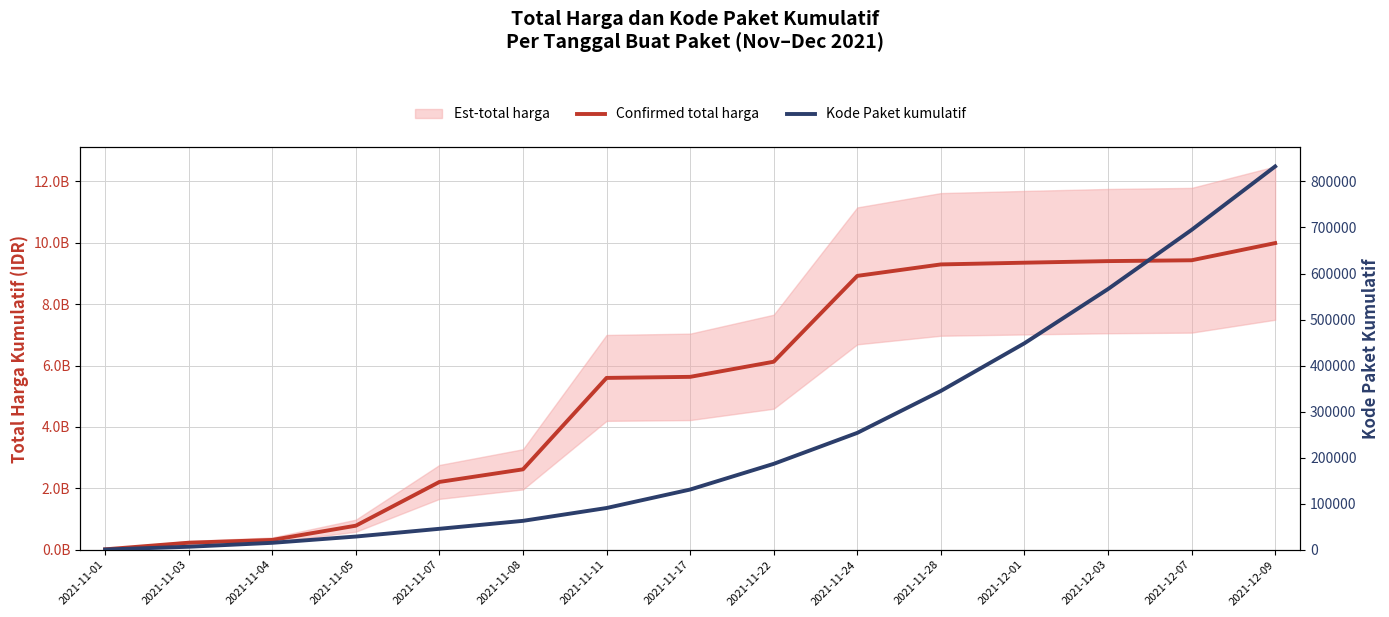

Between 2021-11-11 and 2021-11-28, which series saw the biggest shift?

Confirmed total harga